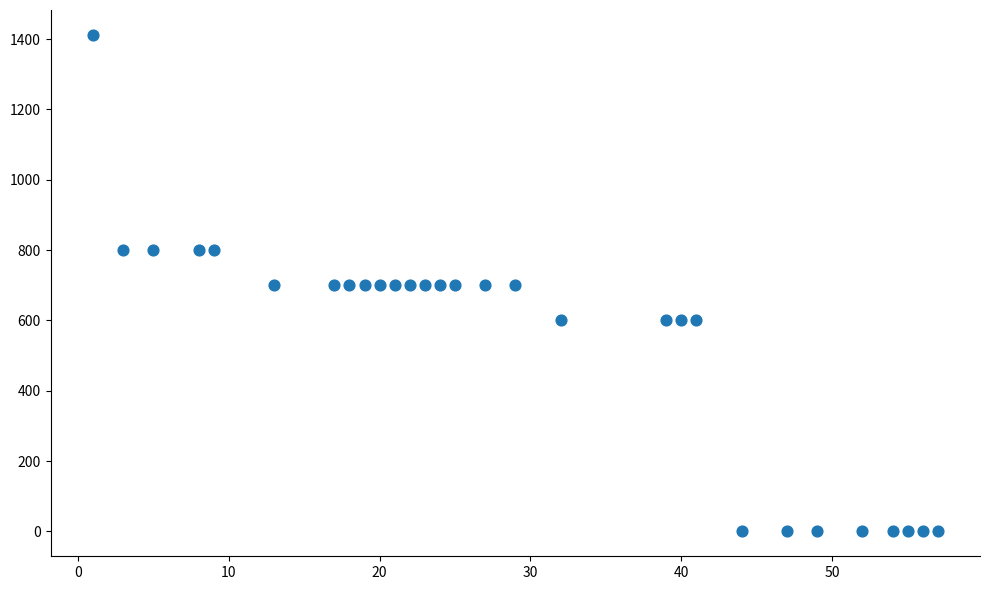

What is the range of Y values (max minus min)?

1412